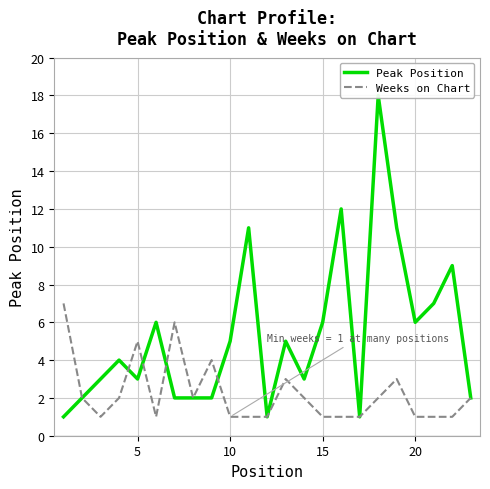

What is the maximum value for Weeks on Chart?

7